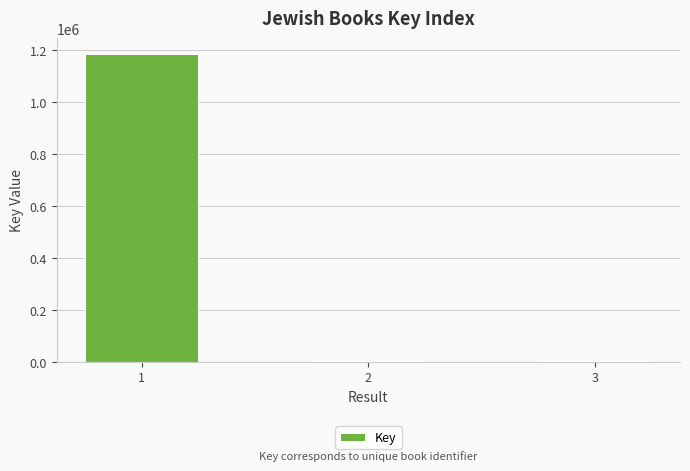

What is the sum of all values?

1190023